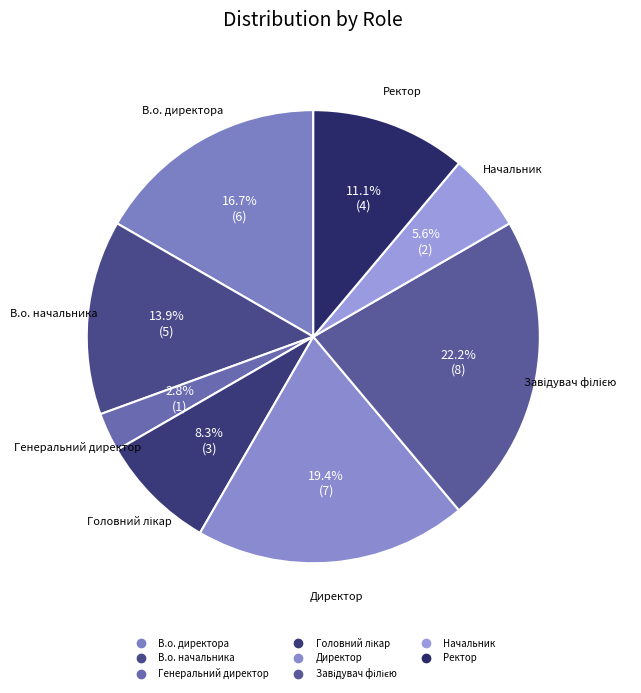

What percentage is the В.о. начальника slice, to the nearest percent?

14%